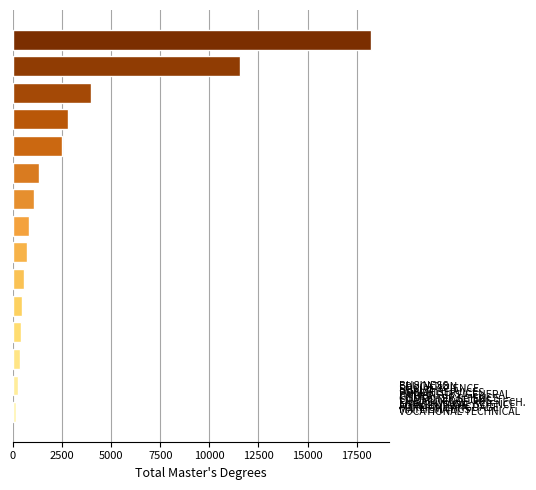

What is the average value?

3008